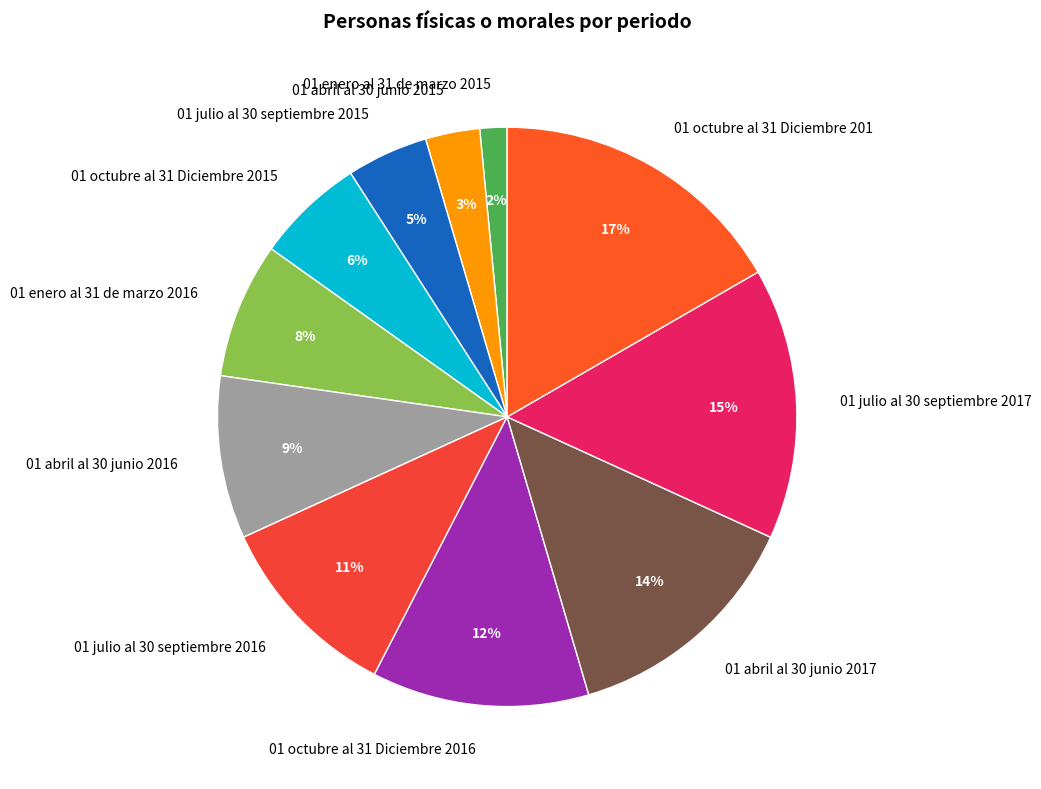

Approximately how many times larger is the value at 01 abril al 30 junio 2016 compared to 01 julio al 30 septiembre 2017?

0.6